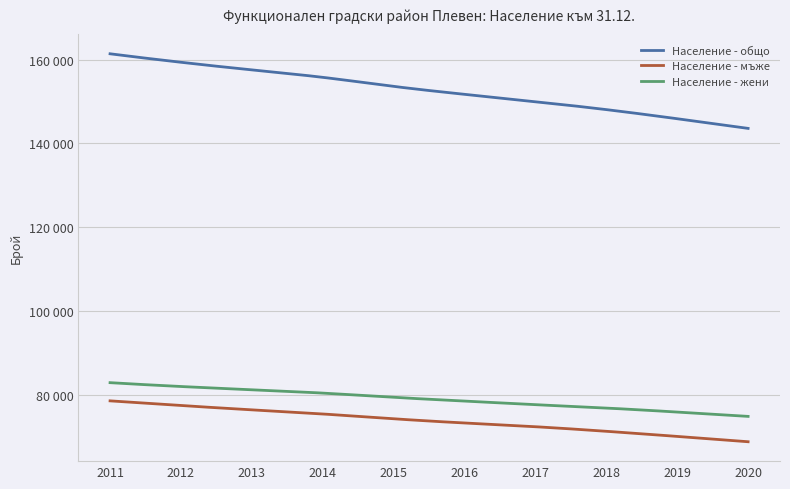

Which series has the largest range (max minus min)?

Население - общо